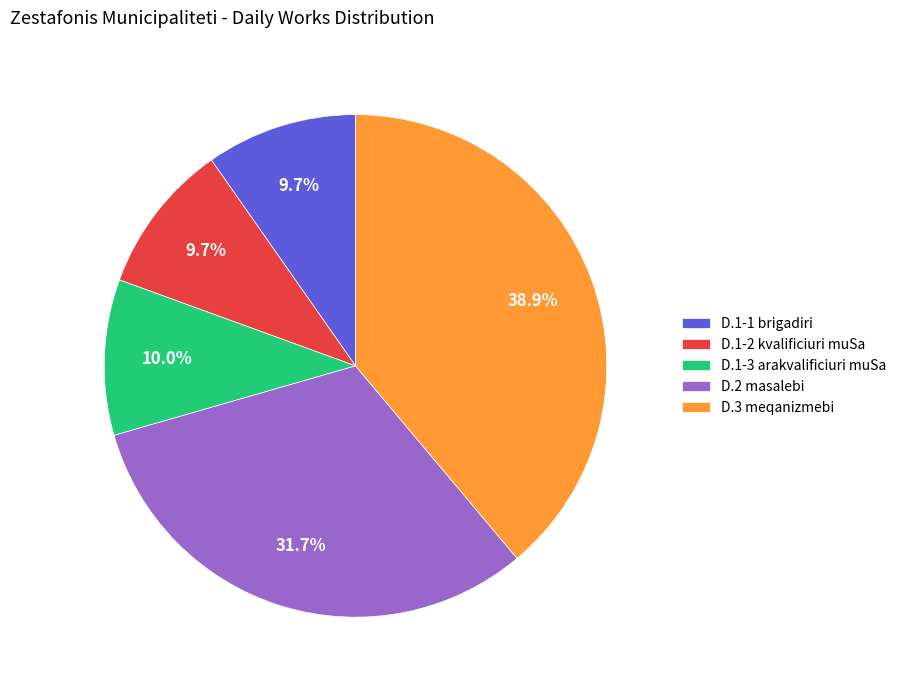

What is the largest slice in the pie chart?

D.3 meqanizmebi